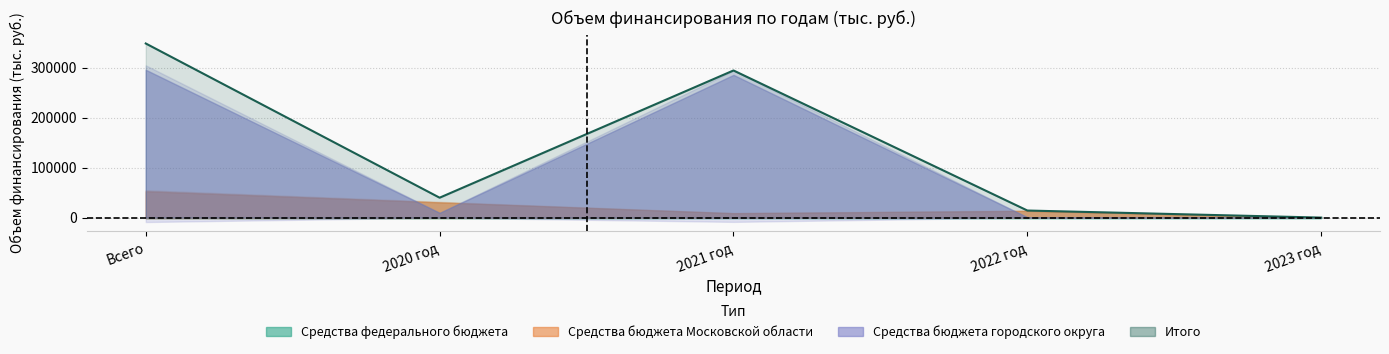

At how many categories does at least one series exceed 248447?

2